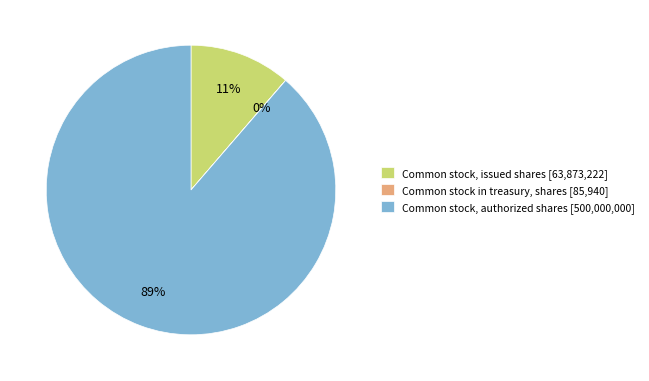

What percentage is the Common stock, issued shares [63,873,222] slice, to the nearest percent?

11%